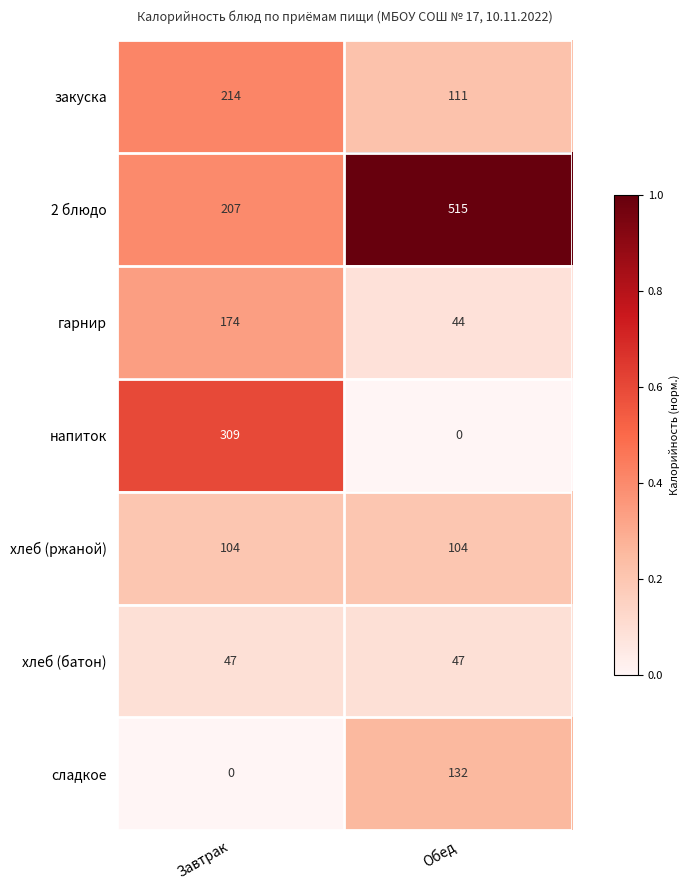

Which series changed the most between Завтрак and Обед?

напиток